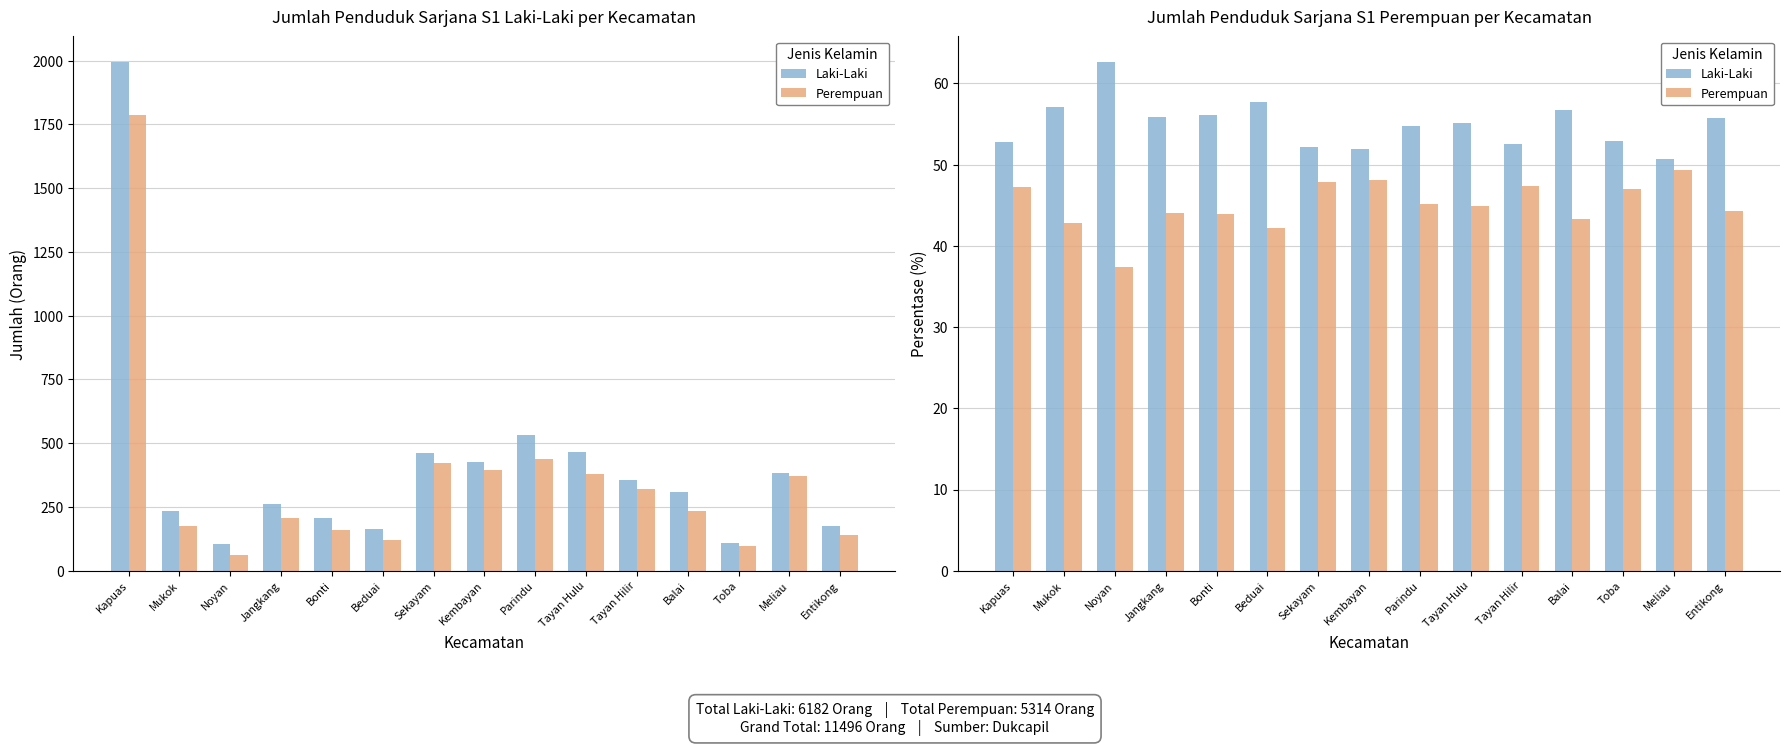

Which label corresponds to the smallest value in the chart?

Noyan